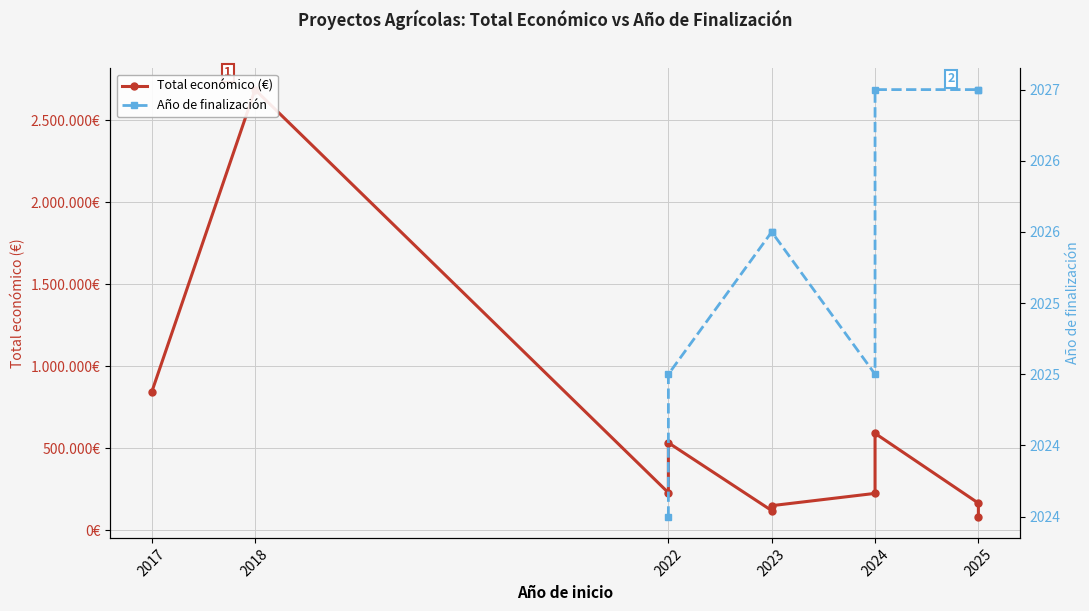

At which category does the chart reach its peak across all series?

2018